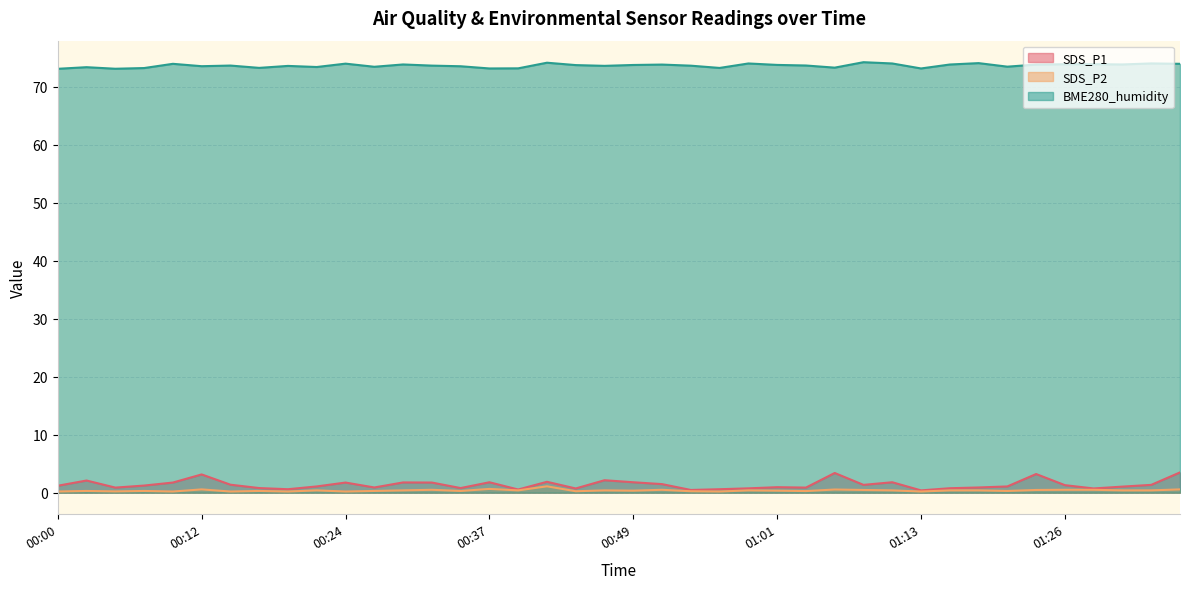

At which label does SDS_P1 first exceed 1?

00:00